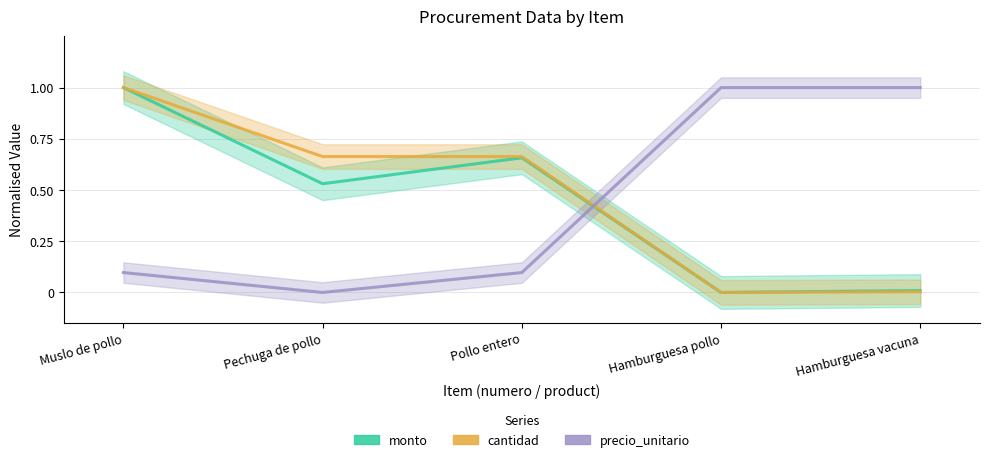

In precio_unitario, how many points are lower than both neighbors (excluding endpoints)?

1